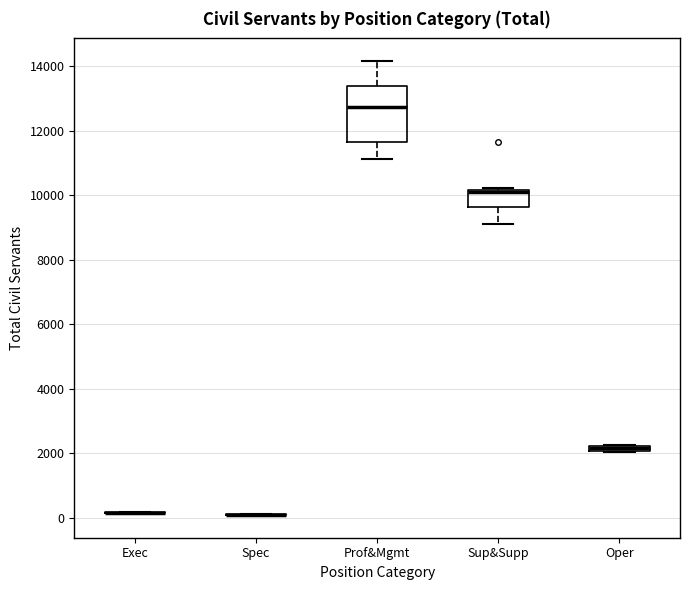

Where does the lower whisker of the box for Sup&Supp end on the y-axis? The values are not printed on the chart, so give them approximately, as read against the axis.

9000